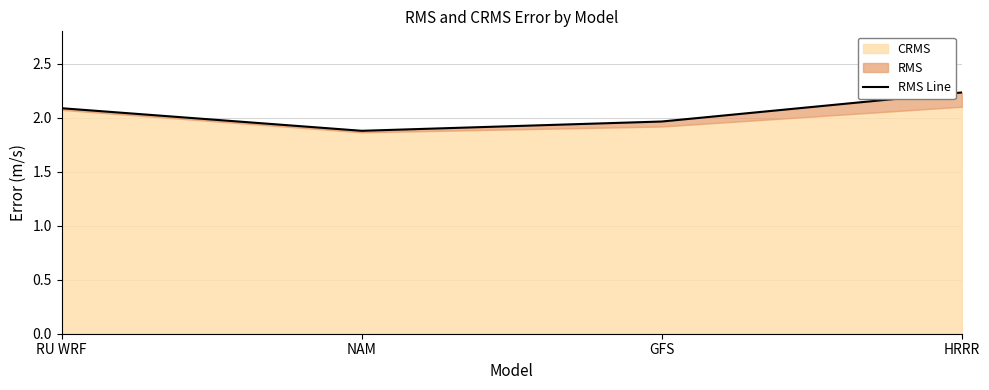

What is the value of the 3rd point from the left?

2.0